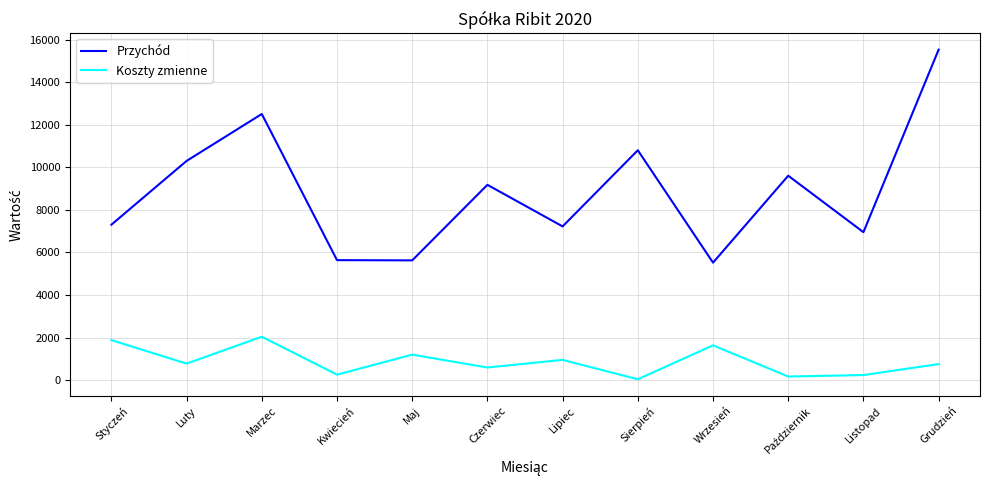

Where is Przychód nearest to the value 10522?

Luty